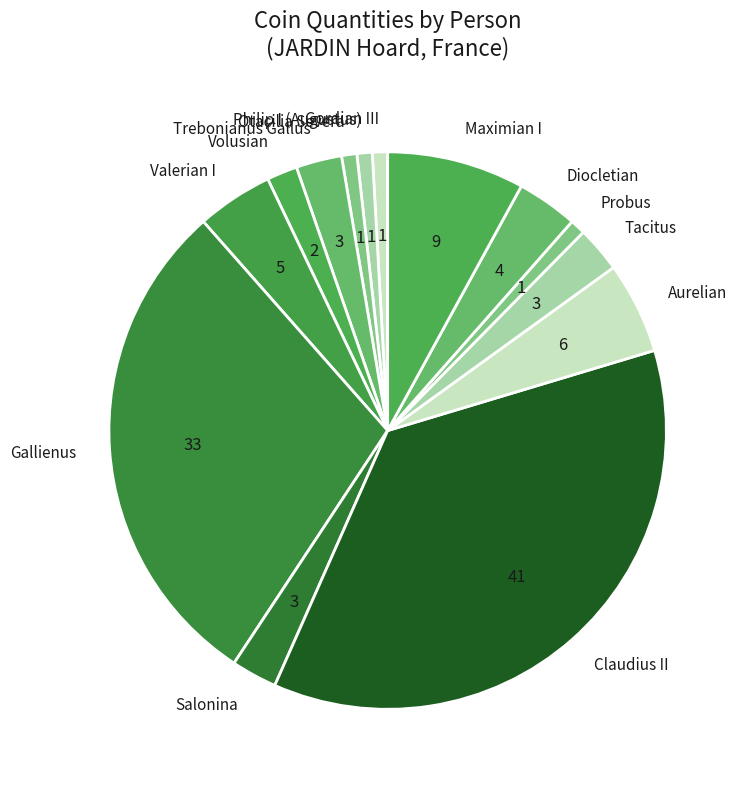

The Volusian slice represents 8% of the pie. True or false?

False